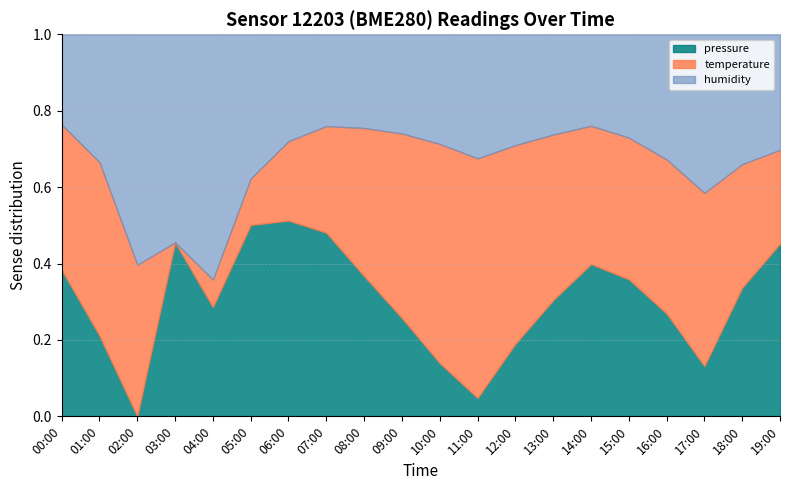

How many categories are shown in the chart?

20